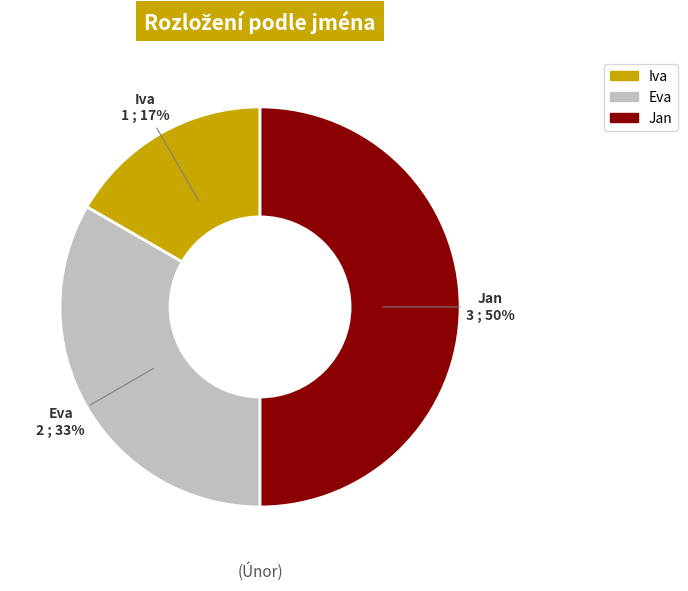

The Jan slice represents 50% of the pie. True or false?

True